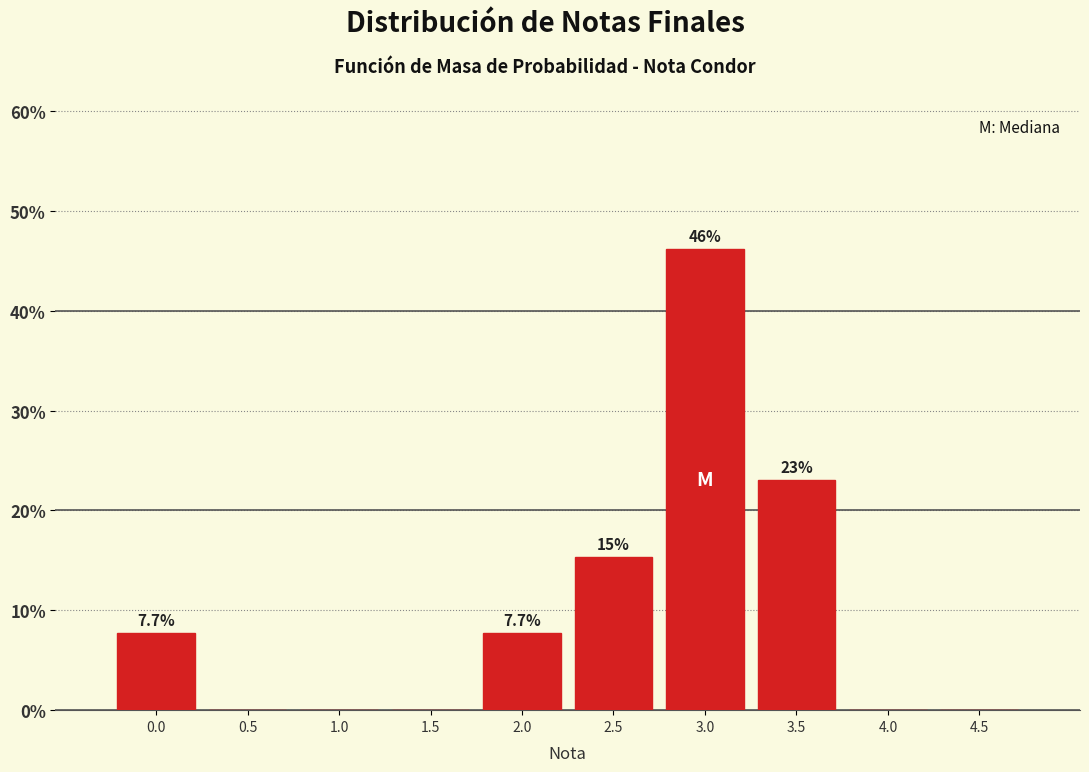

Reading left to right, list all the values displayed in this chart.

0.0=7.7	0.5=0.0	1.0=0.0	1.5=0.0	2.0=7.7	2.5=15.4	3.0=46.2	3.5=23.1	4.0=0.0	4.5=0.0